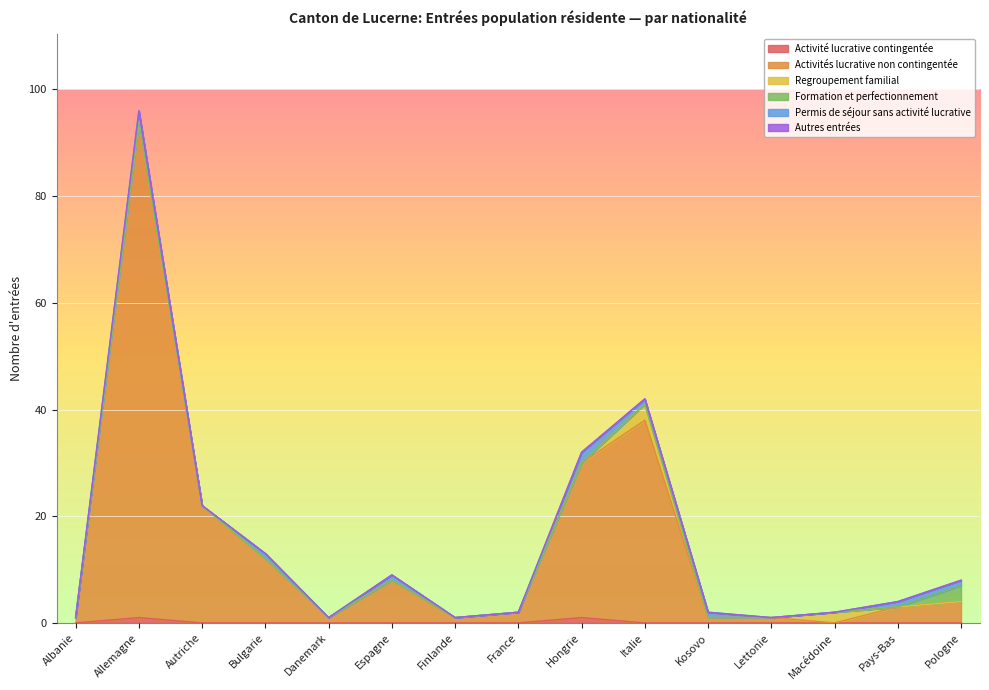

Reading left to right, transcribe all the data shown in this chart.

Activité lucrative contingentée: 0	1	0	0	0	0	0	0	1	0	0	0	0	0	0
Activités lucrative non contingentée: 1	93	22	12	1	8	1	2	29	38	1	1	0	3	4
Regroupement familial: 0	0	0	0	0	0	0	0	0	3	0	0	2	0	0
Formation et perfectionnement: 0	0	0	0	0	0	0	0	0	0	0	0	0	0	3
Permis de séjour sans activité lucrative: 0	2	0	1	0	1	0	0	2	1	1	0	0	1	1
Autres entrées: 0	0	0	0	0	0	0	0	0	0	0	0	0	0	0